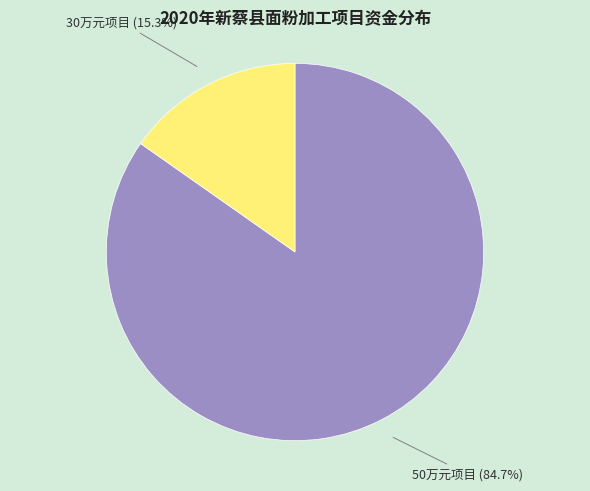

How many segments does this pie chart have?

2